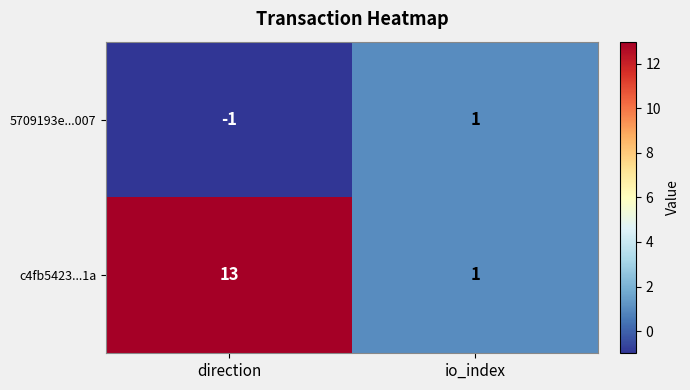

How many positive values does the 5709193e...007 series have?

1